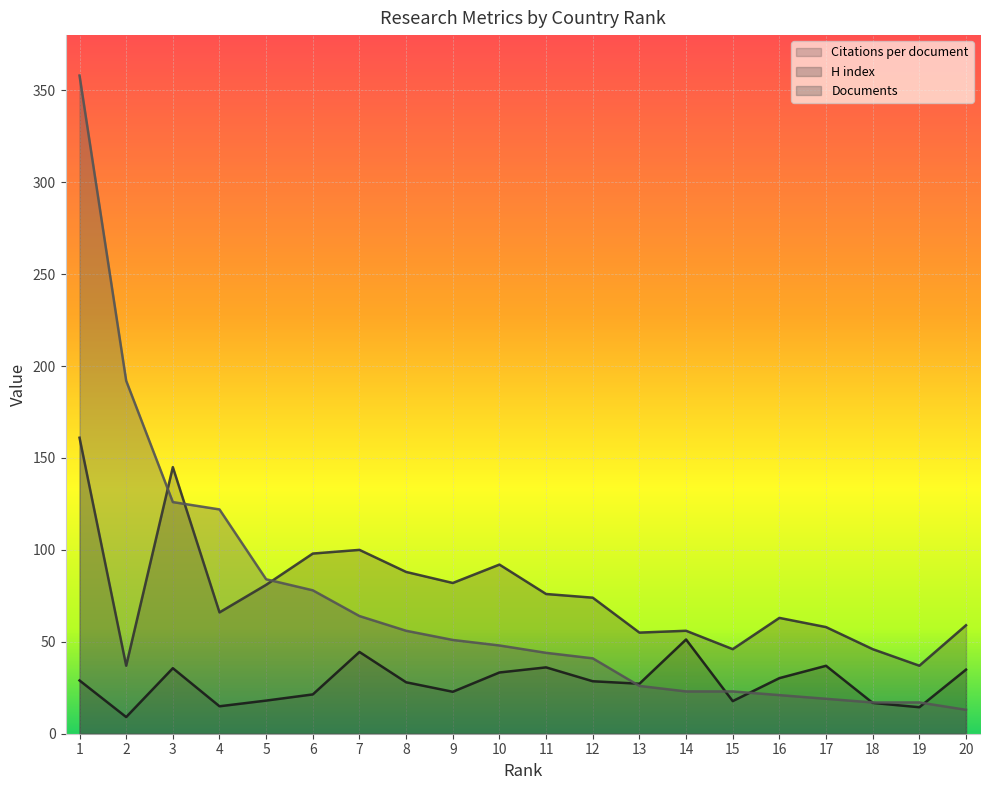

What is the value of the Documents point at the 10th from the left?

48.0